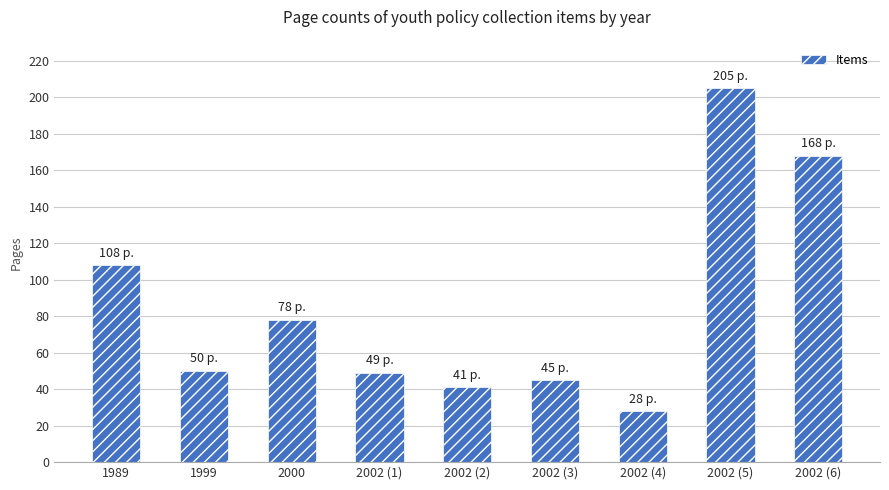

What is the label of the 3rd bar from the right?

2002 (4)